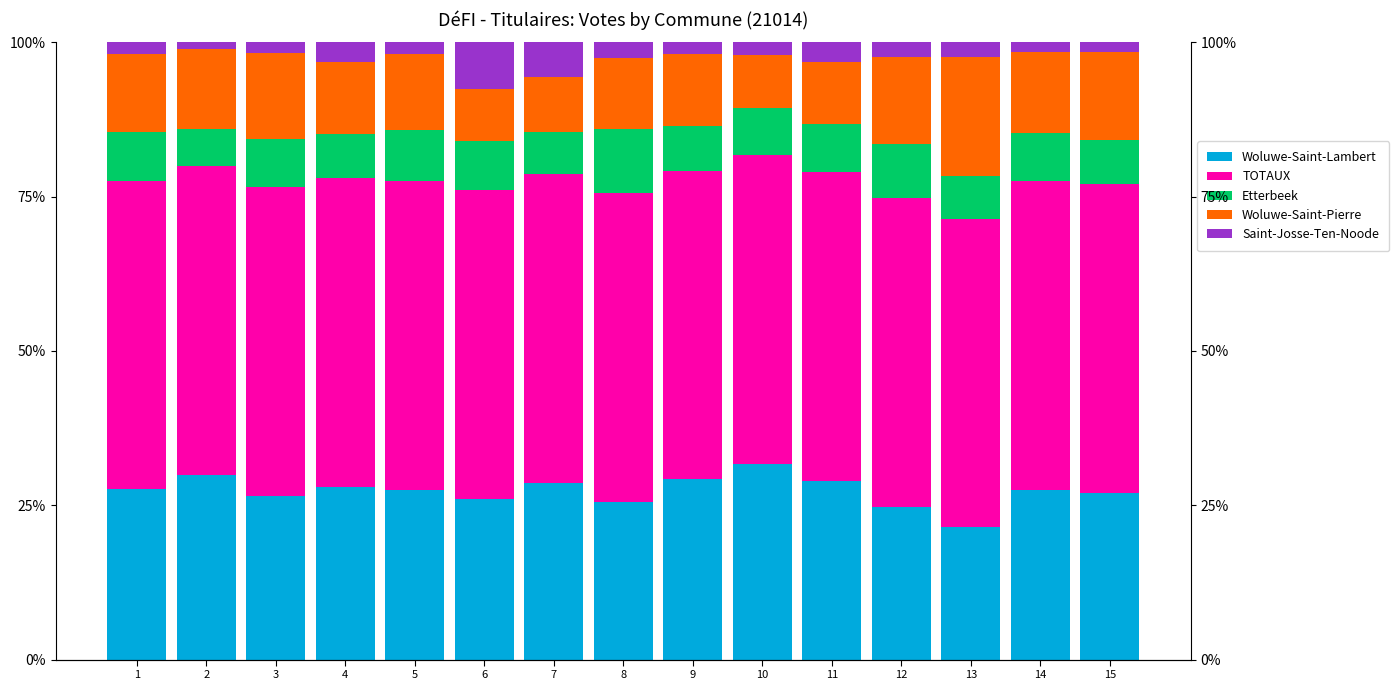

Is it true that Woluwe-Saint-Pierre equals 11.7 at 4?

True